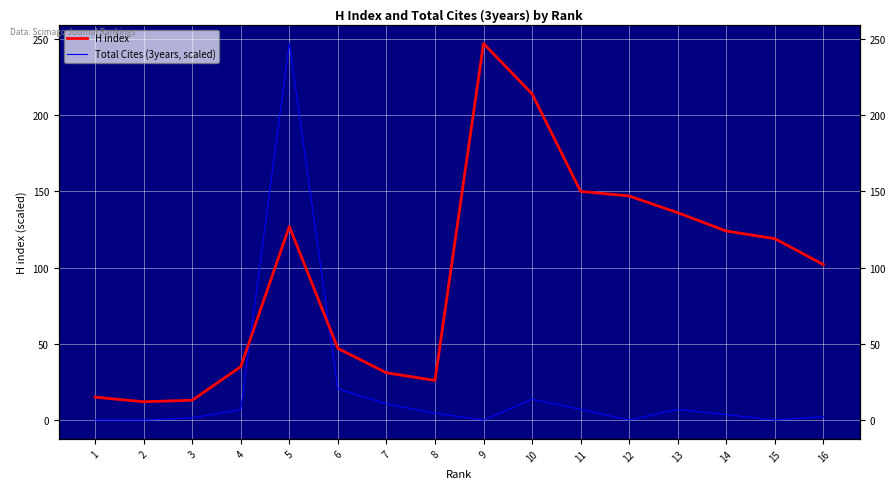

What value does the Total Cites (3years, scaled) series have at 14?

3.6